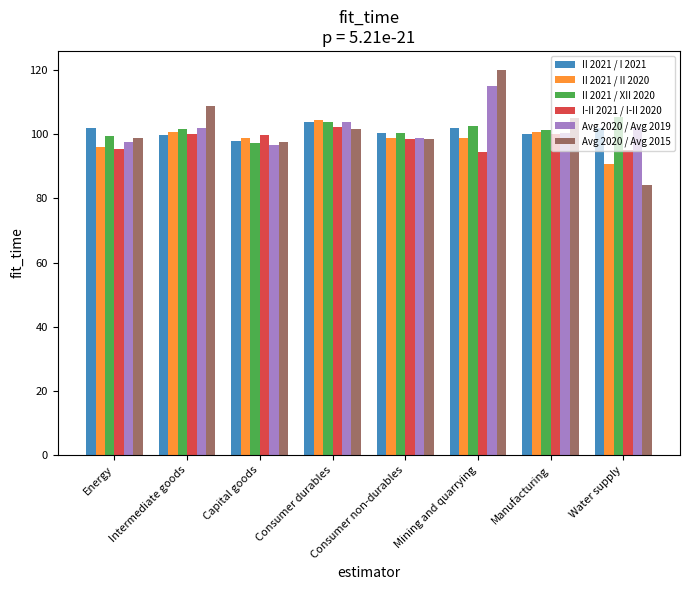

What is the maximum value shown in the chart?

120.0